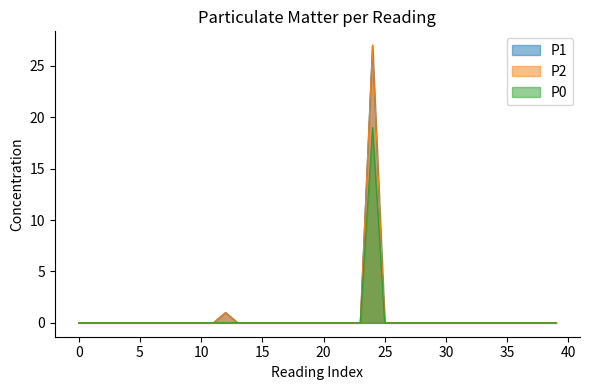

Between 37 and 30, which is larger?

37